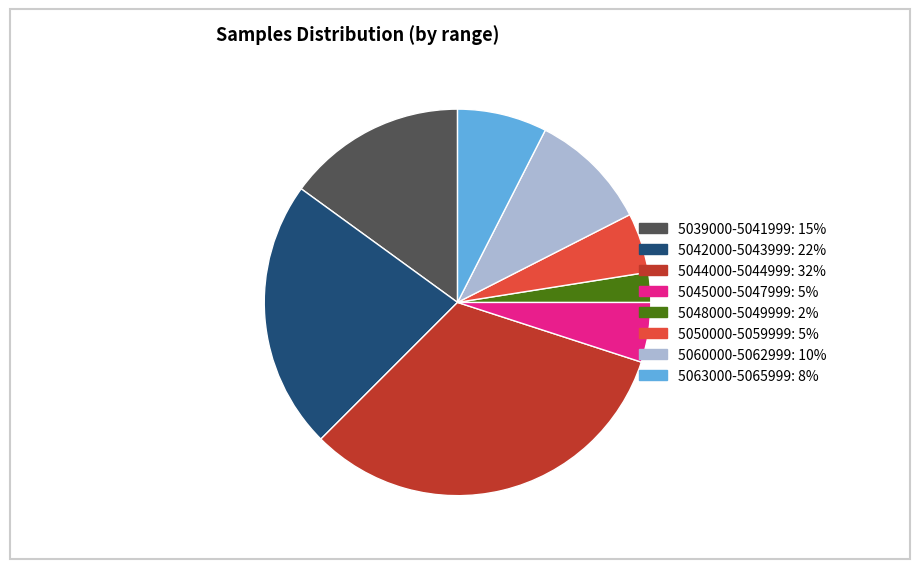

Is there any slice that represents more than half of the pie?

No